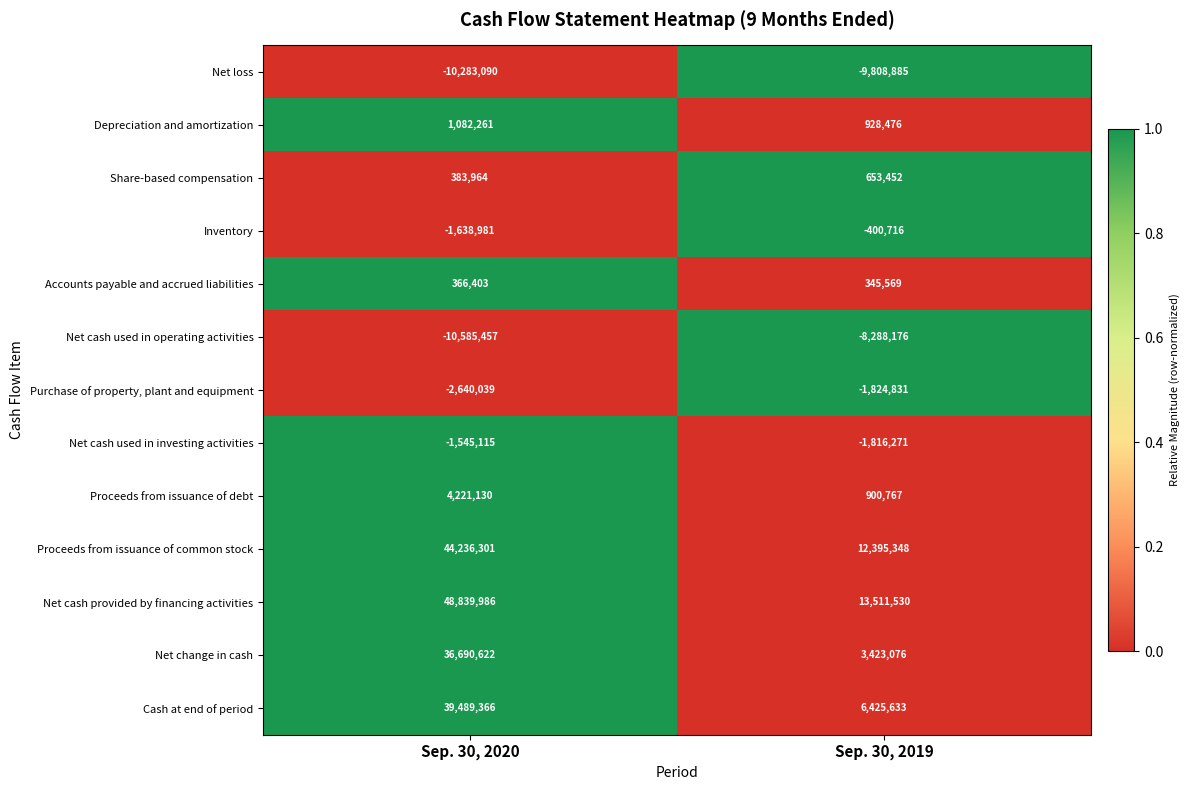

Which series has the widest spread of values?

Net cash provided by financing activities